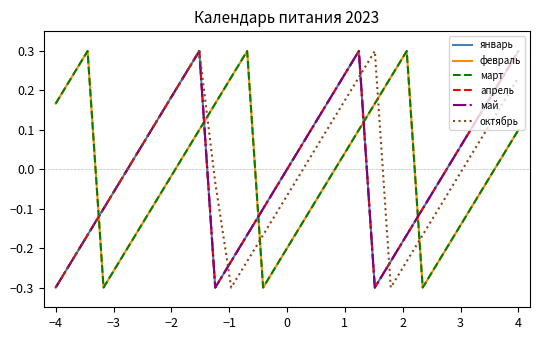

What is the label of the 10th point from the left?

4